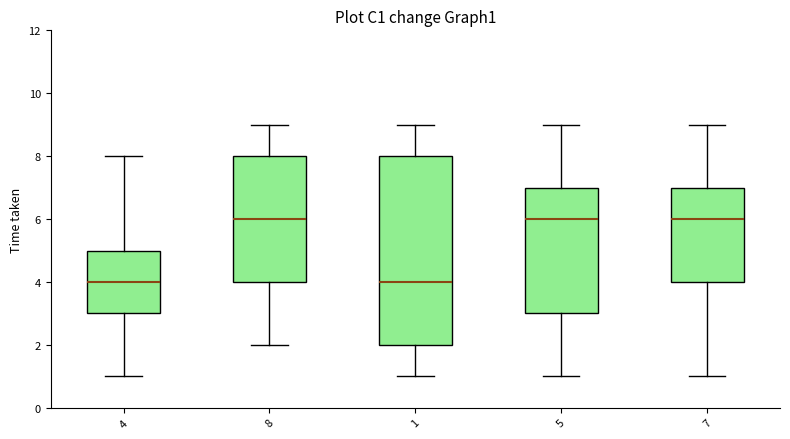

Where does the lower whisker of the box at x = 7 end on the y-axis? The values are not printed on the chart, so give them approximately, as read against the axis.

1